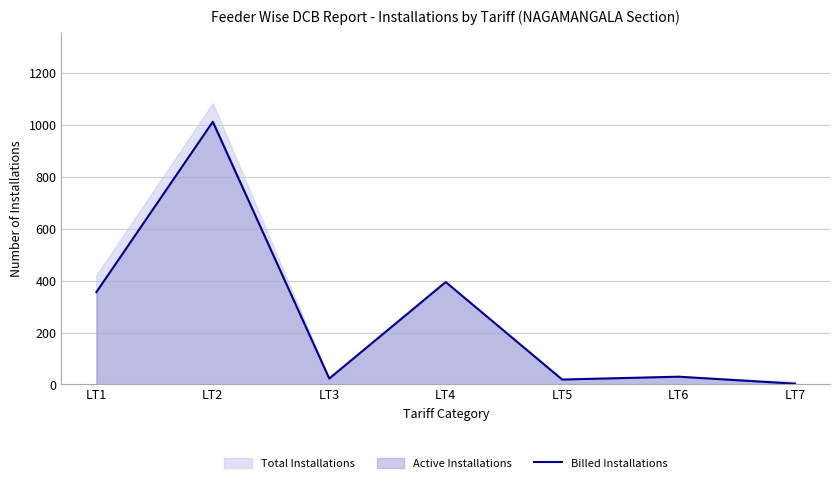

What is the change in value from LT4 to LT6?

-365